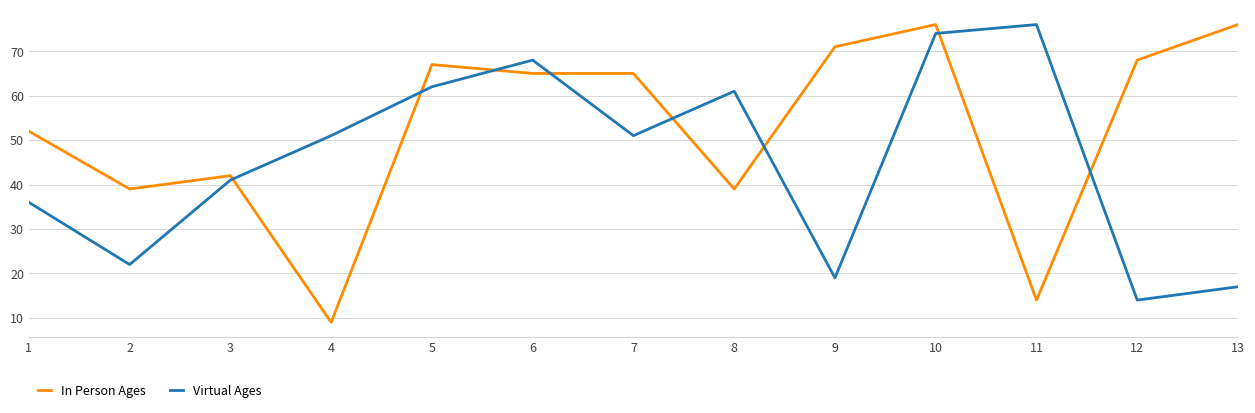

Rank the series at 4 from lowest to highest value.

In Person Ages, Virtual Ages